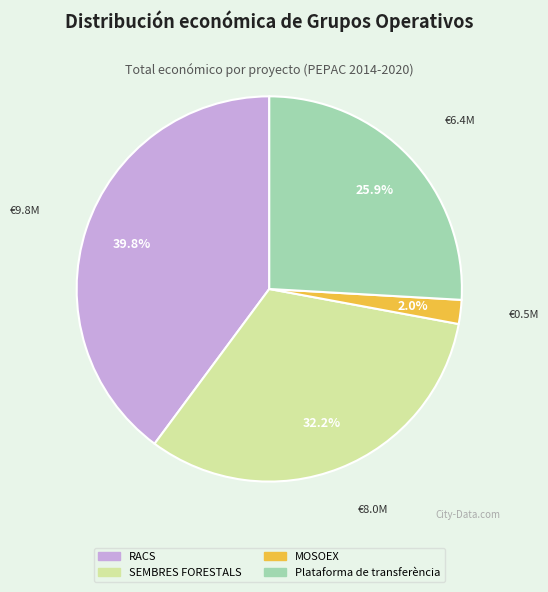

What percentage is the Plataforma de transferència slice, to the nearest percent?

26%